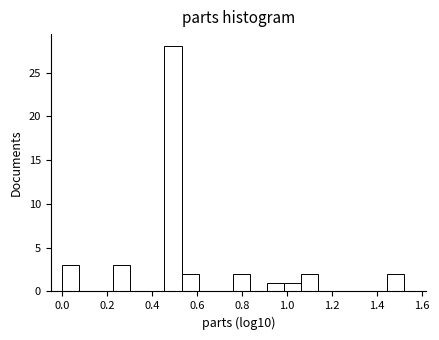

Read against the x-axis, roughly where is the centre of the tallest bar?

0.50